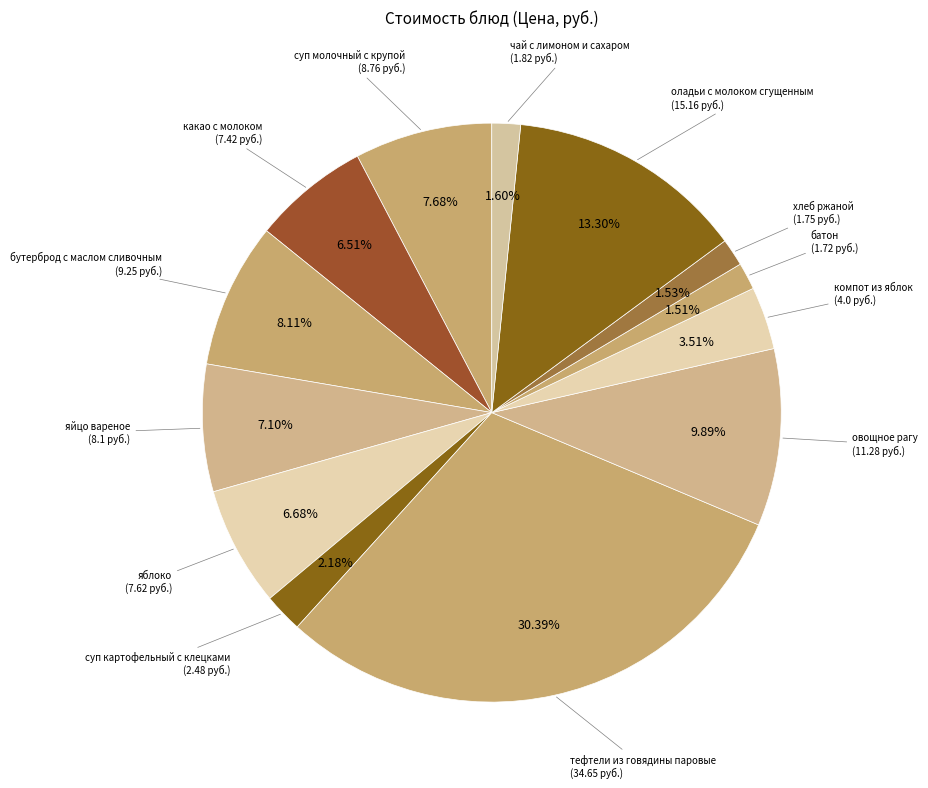

Count the number of slices in the pie.

13